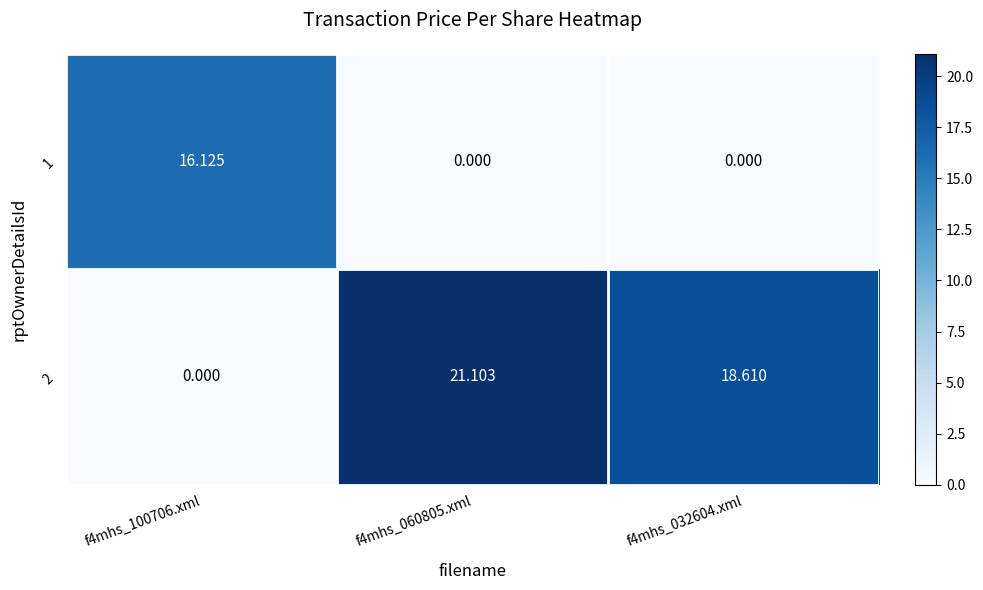

Is the value of 1 at f4mhs_100706.xml greater than the value of 2 at f4mhs_032604.xml?

No